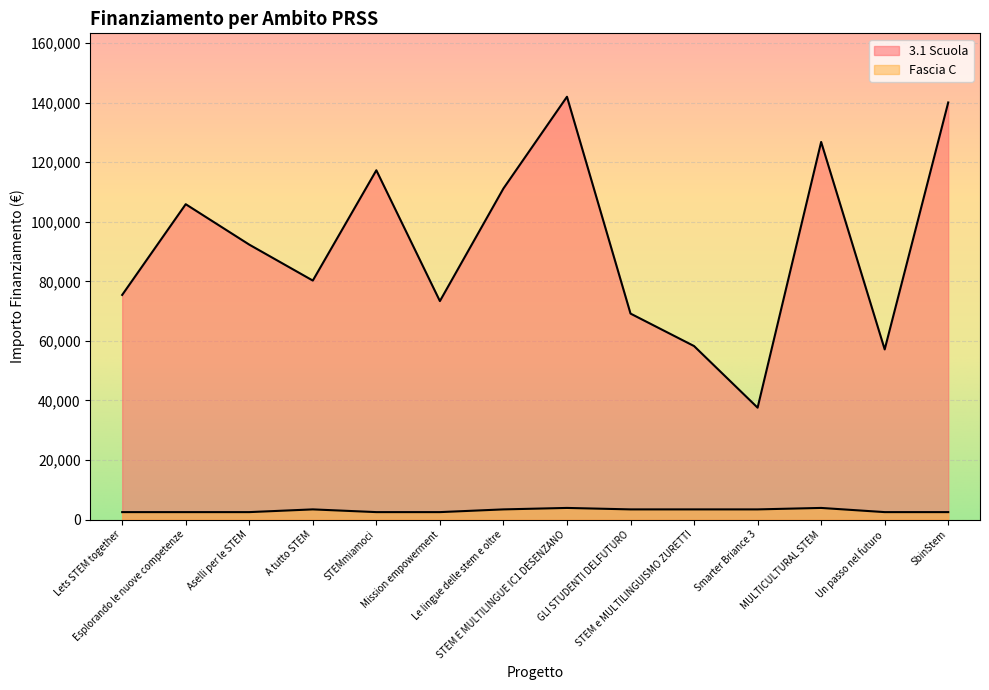

How many data points in Fascia C are above 3413?

2